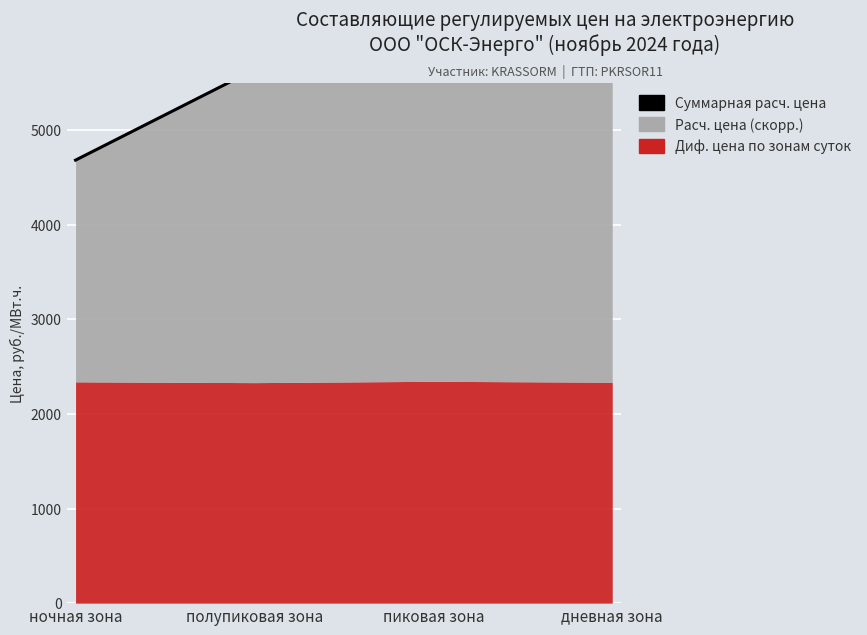

What is the difference between the maximum and minimum values?

2461.4